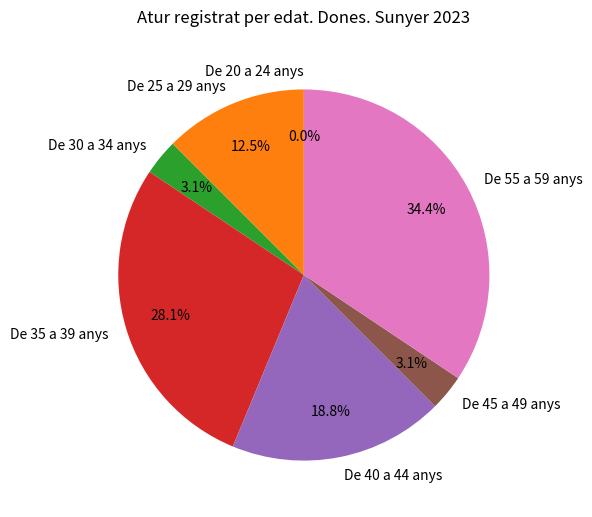

How many segments does this pie chart have?

7